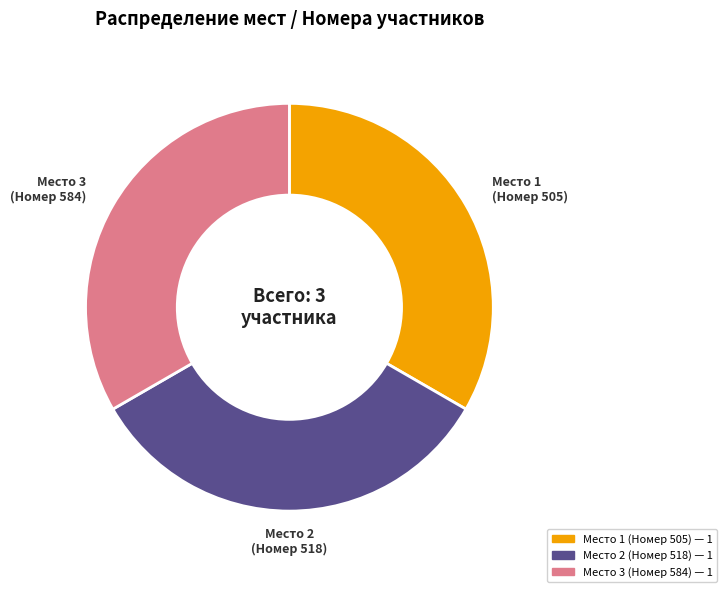

Is there a majority slice in this chart?

No